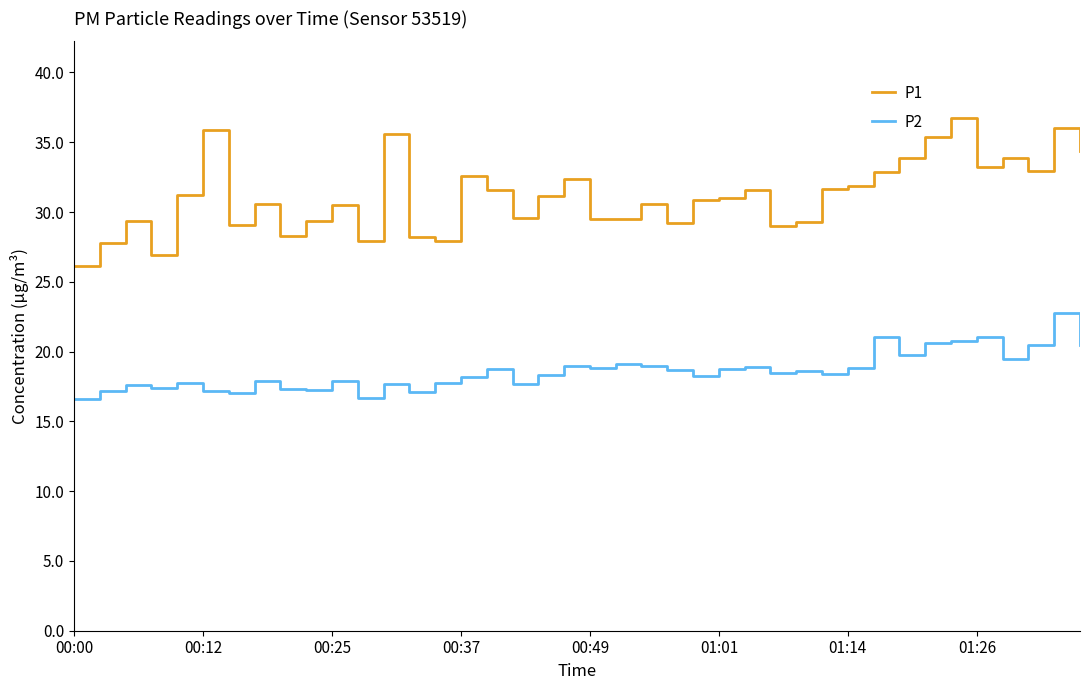

Which series has the widest spread of values?

P1